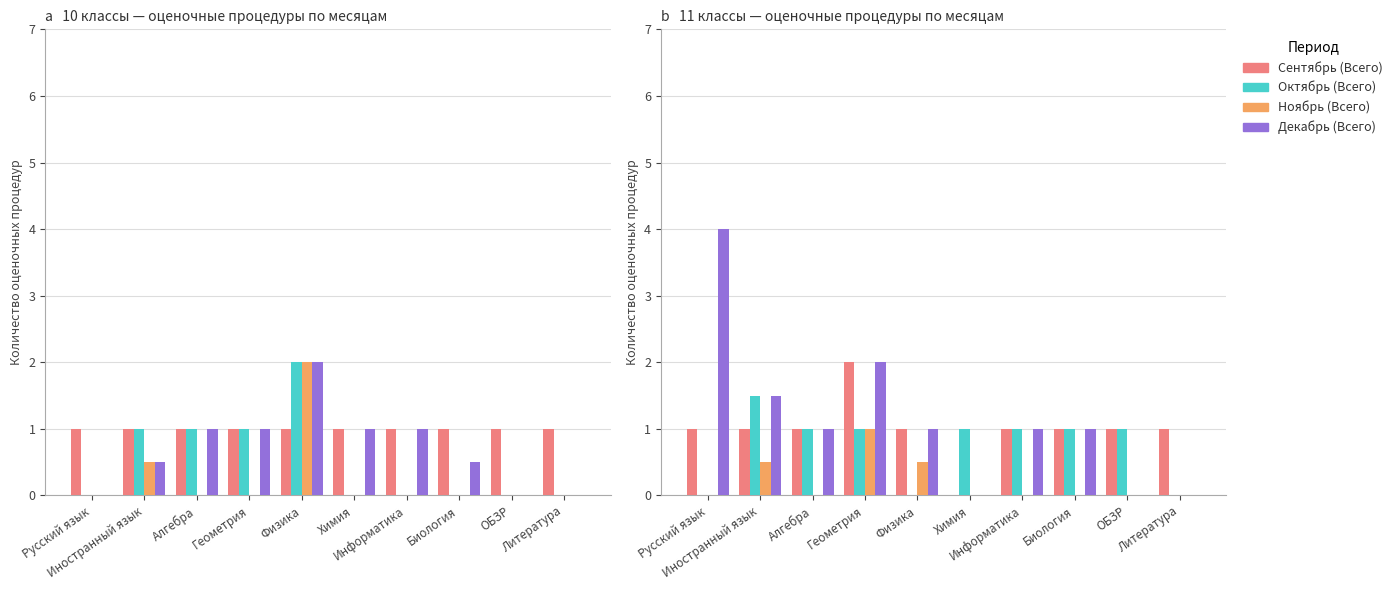

What is the sum of all Сентябрь (Всего) values?

10.0